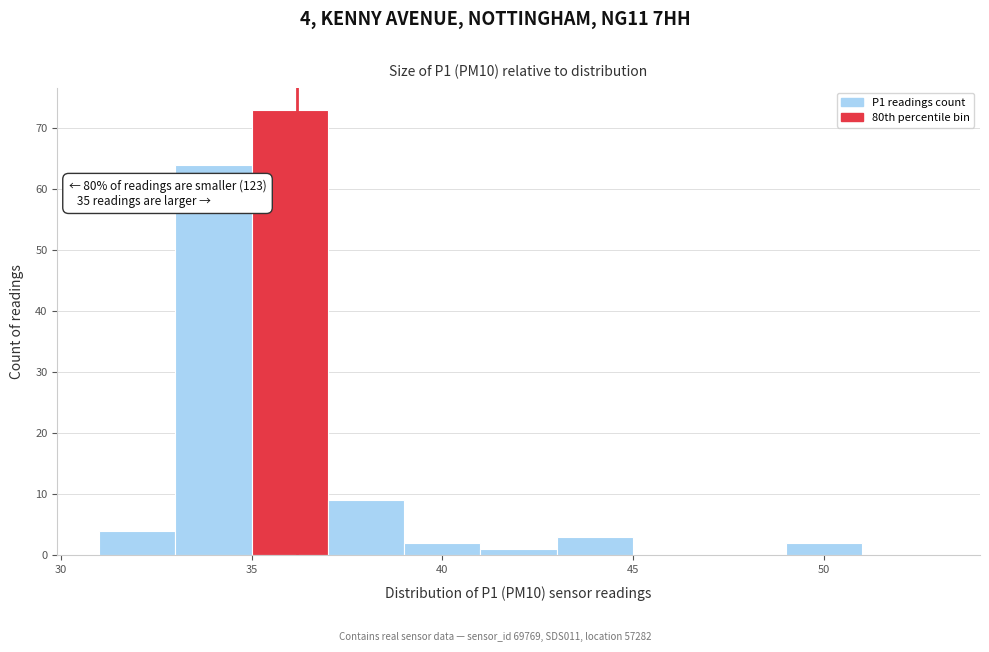

Which range on the x-axis has the tallest bar?

35 to 37